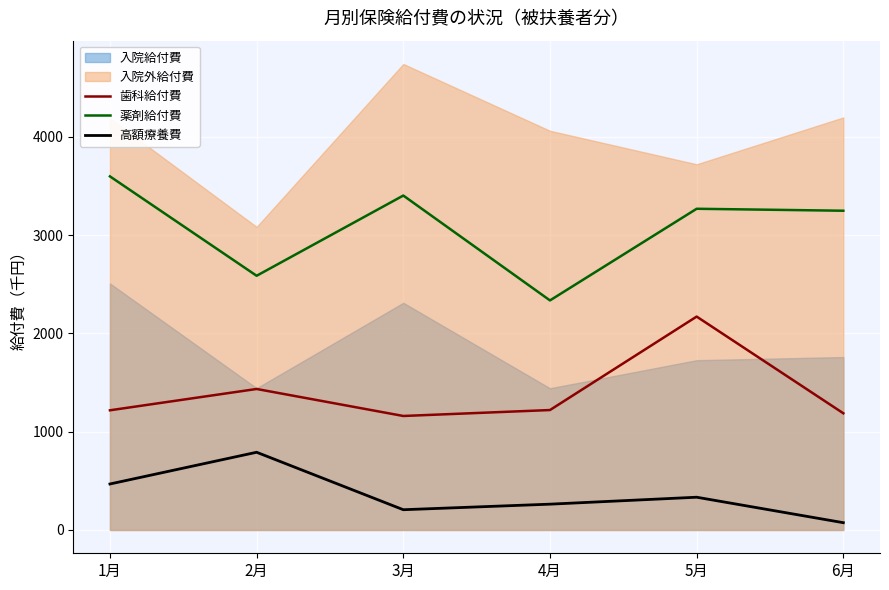

What value does the 歯科給付費 series have at 3月?

1159.9